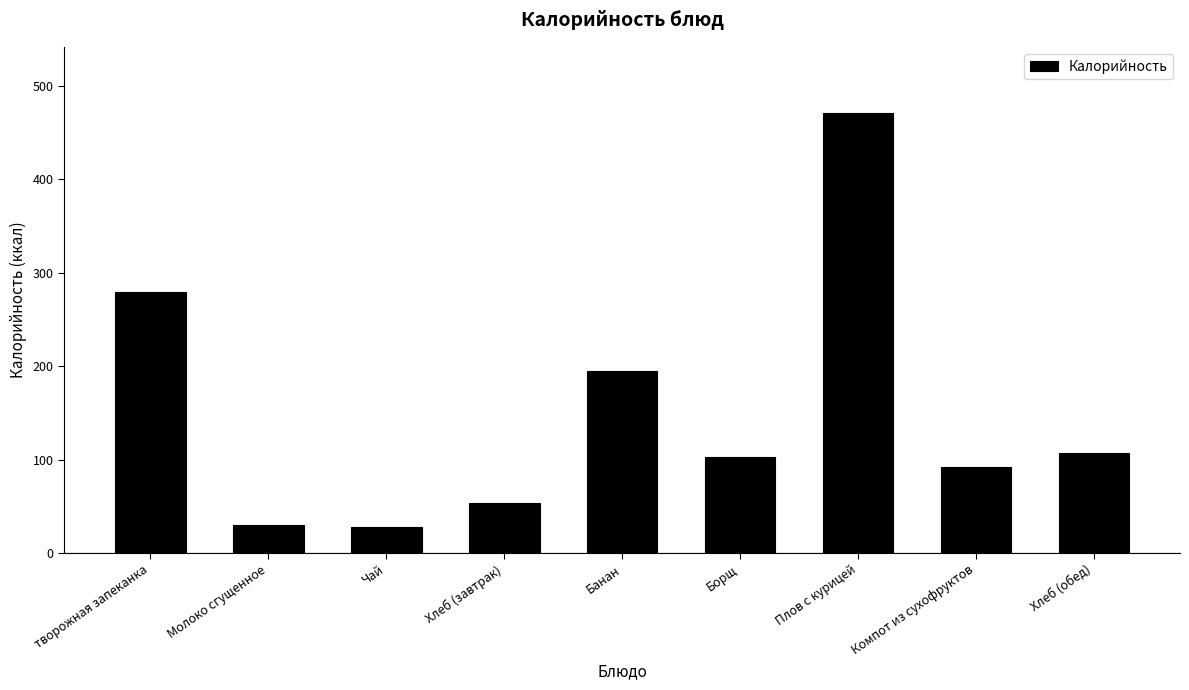

Read the value at Чай.

28.0